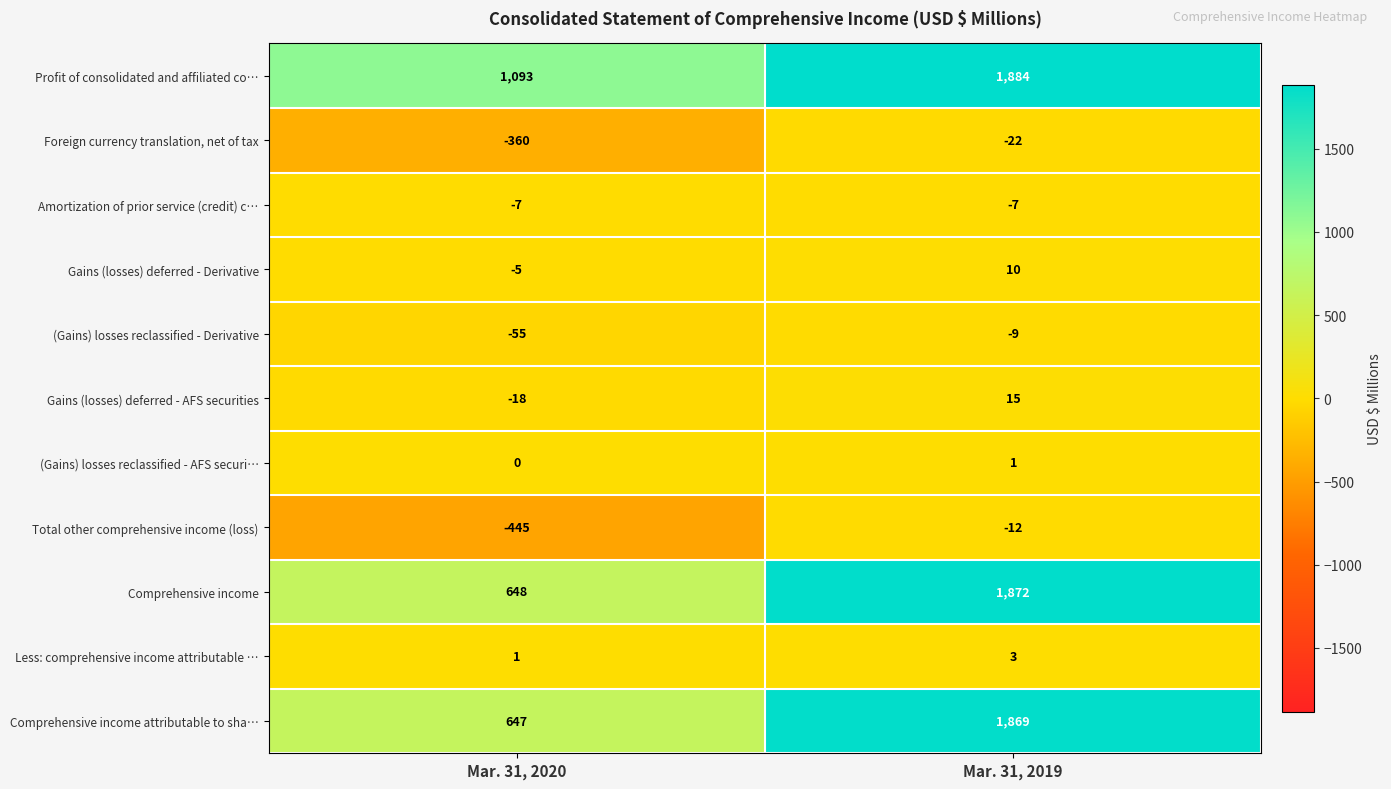

Reading right to left, what are all the values shown in this chart?

Profit of consolidated and affiliated co…: 1884	1093
Foreign currency translation, net of tax: -22	-360
Amortization of prior service (credit) c…: -7	-7
Gains (losses) deferred - Derivative: 10	-5
(Gains) losses reclassified - Derivative: -9	-55
Gains (losses) deferred - AFS securities: 15	-18
(Gains) losses reclassified - AFS securi…: 1	0
Total other comprehensive income (loss): -12	-445
Comprehensive income: 1872	648
Less: comprehensive income attributable …: 3	1
Comprehensive income attributable to sha…: 1869	647